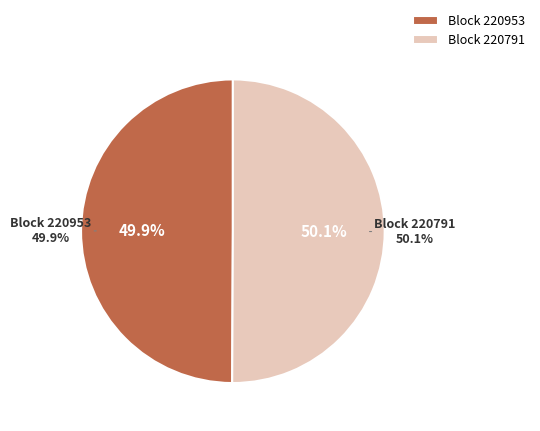

To the nearest percent, what is the average slice percentage?

50%